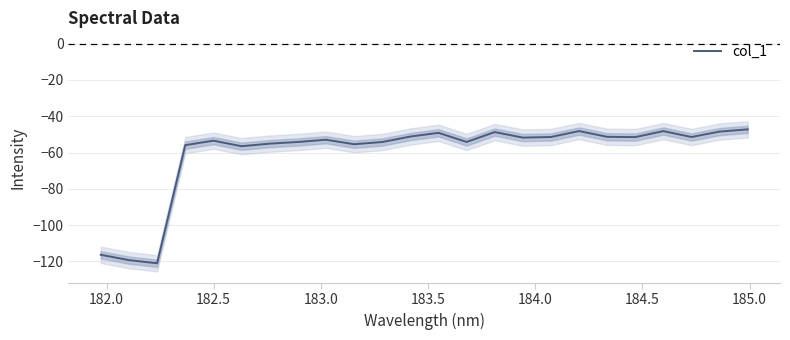

What is the lowest value of the col_1 series?

-121.1